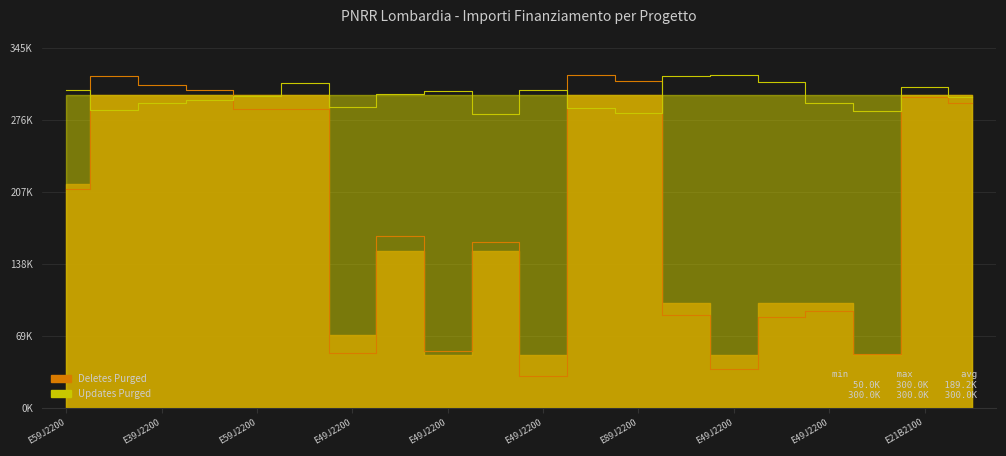

What is the ratio of the value at E99J22005970006 to the value at E49J22008630006?

1.0